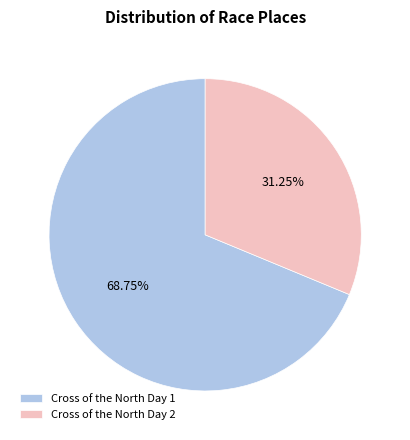

Which slice is the largest?

Cross of the North Day 1